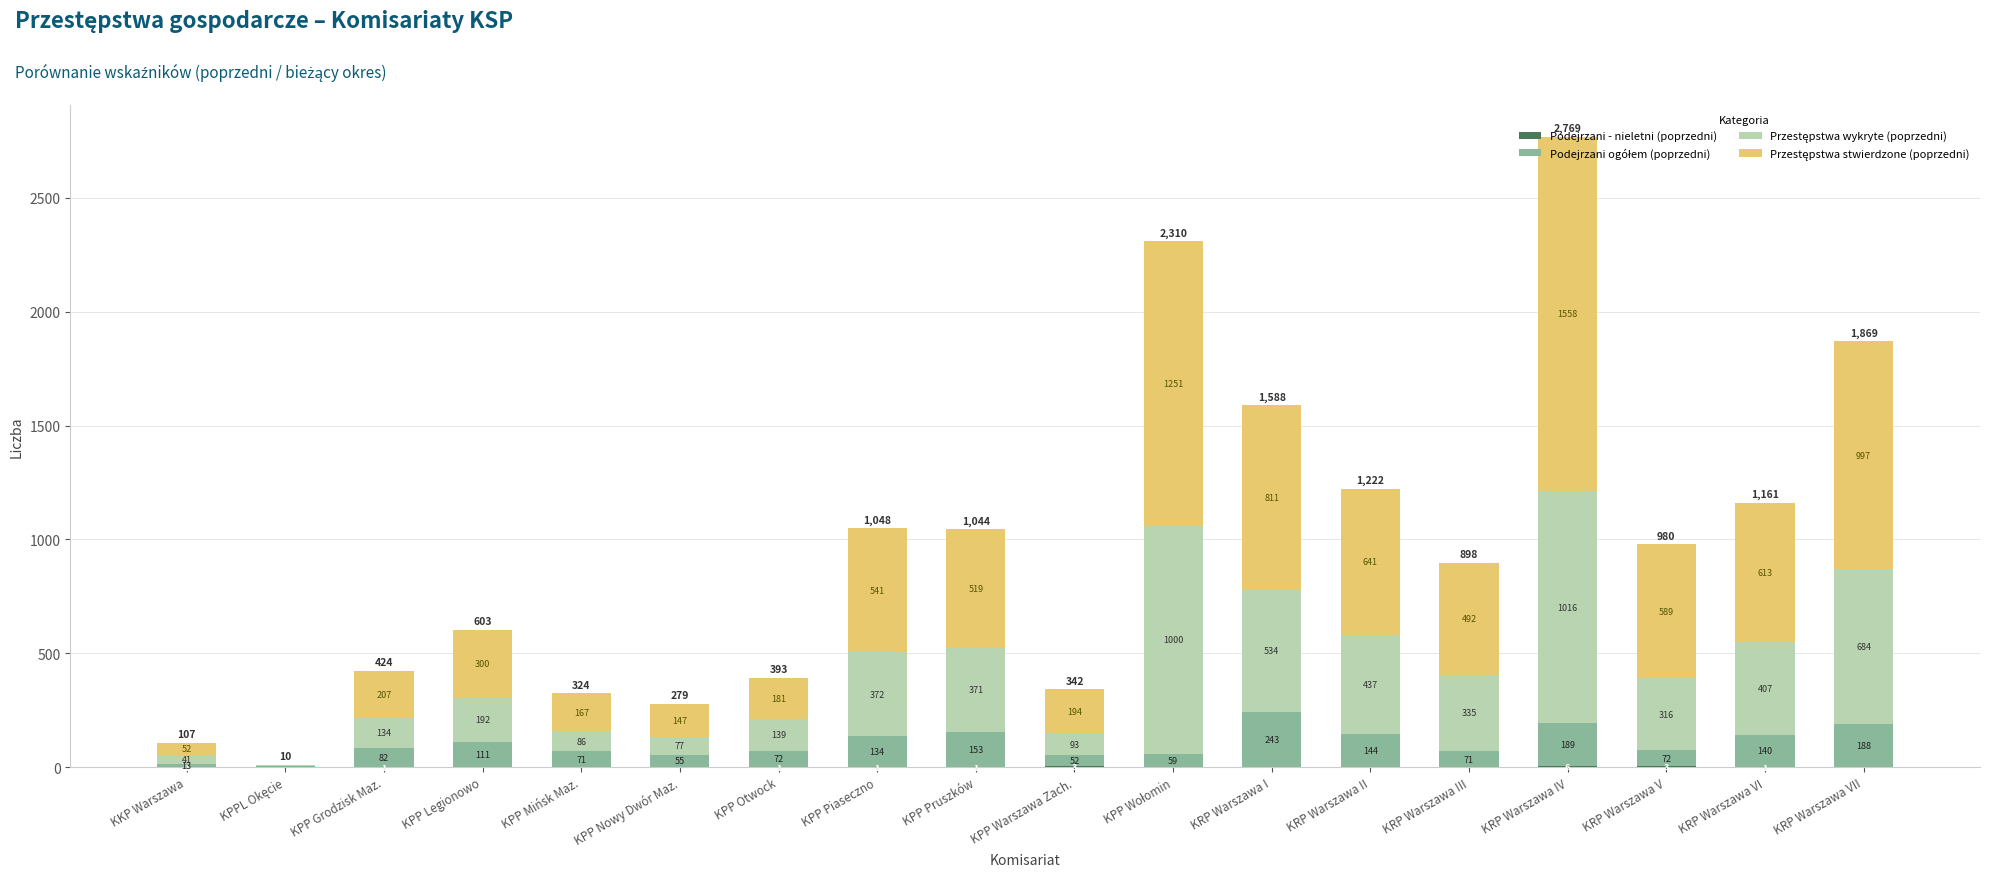

How many series are shown in this chart?

4